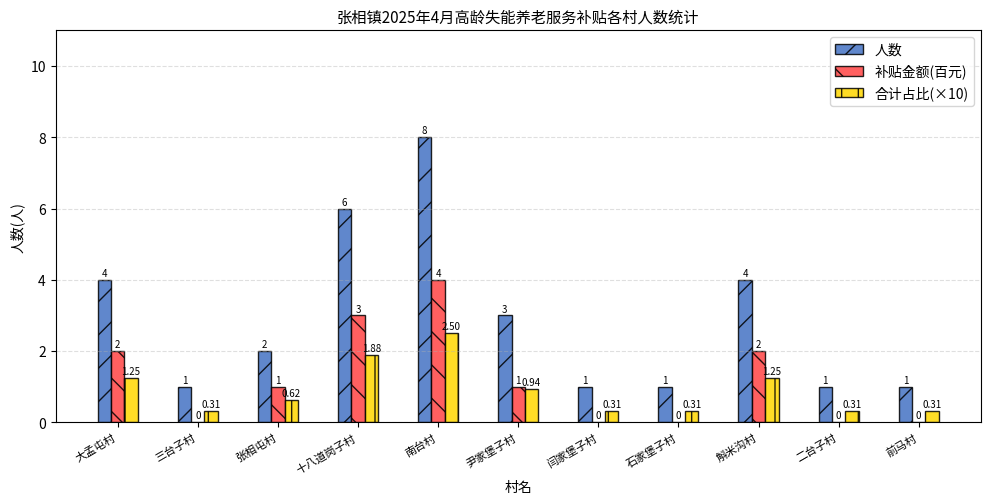

Is the value of 人数 at 十八道岗子村 greater than the value of 补贴金额(百元) at 前马村?

Yes